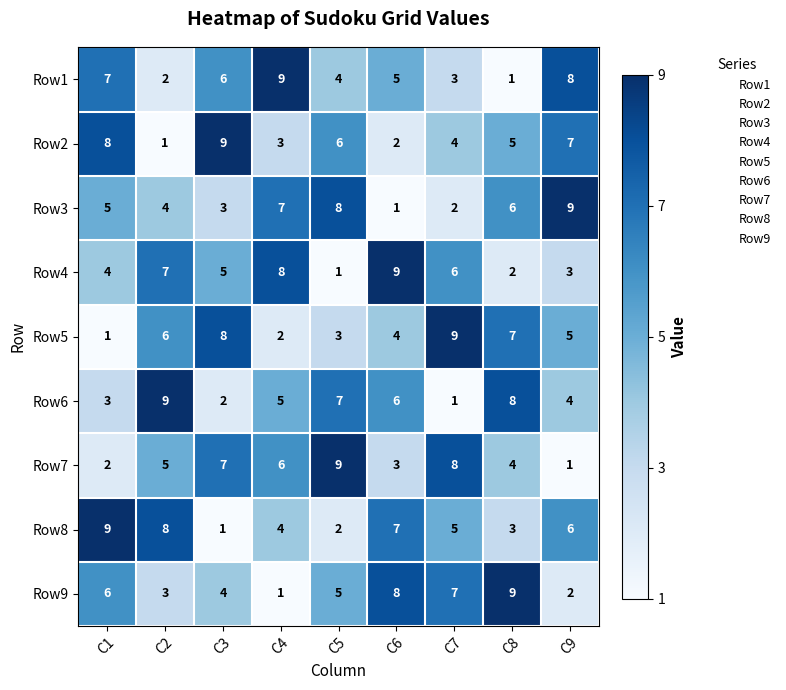

Count the Row6 values in the range 3 to 7.

5